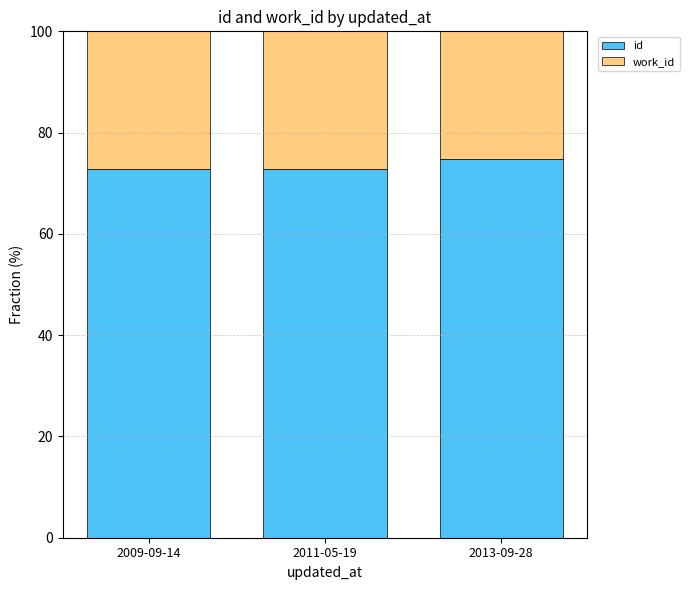

What is the difference between the maximum and minimum values in the id series?

2.1